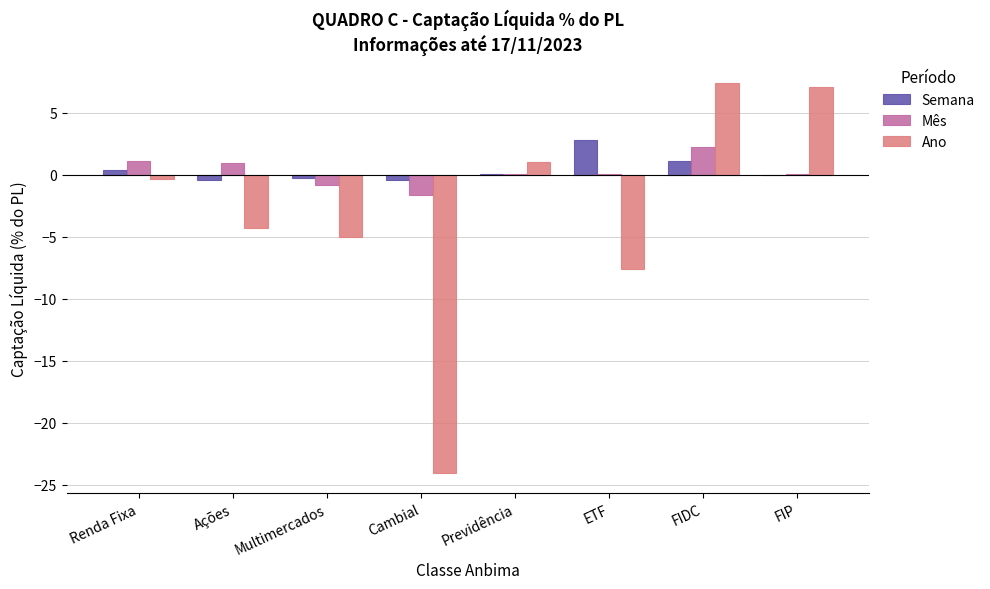

At which category is the sum across all series the highest?

FIDC